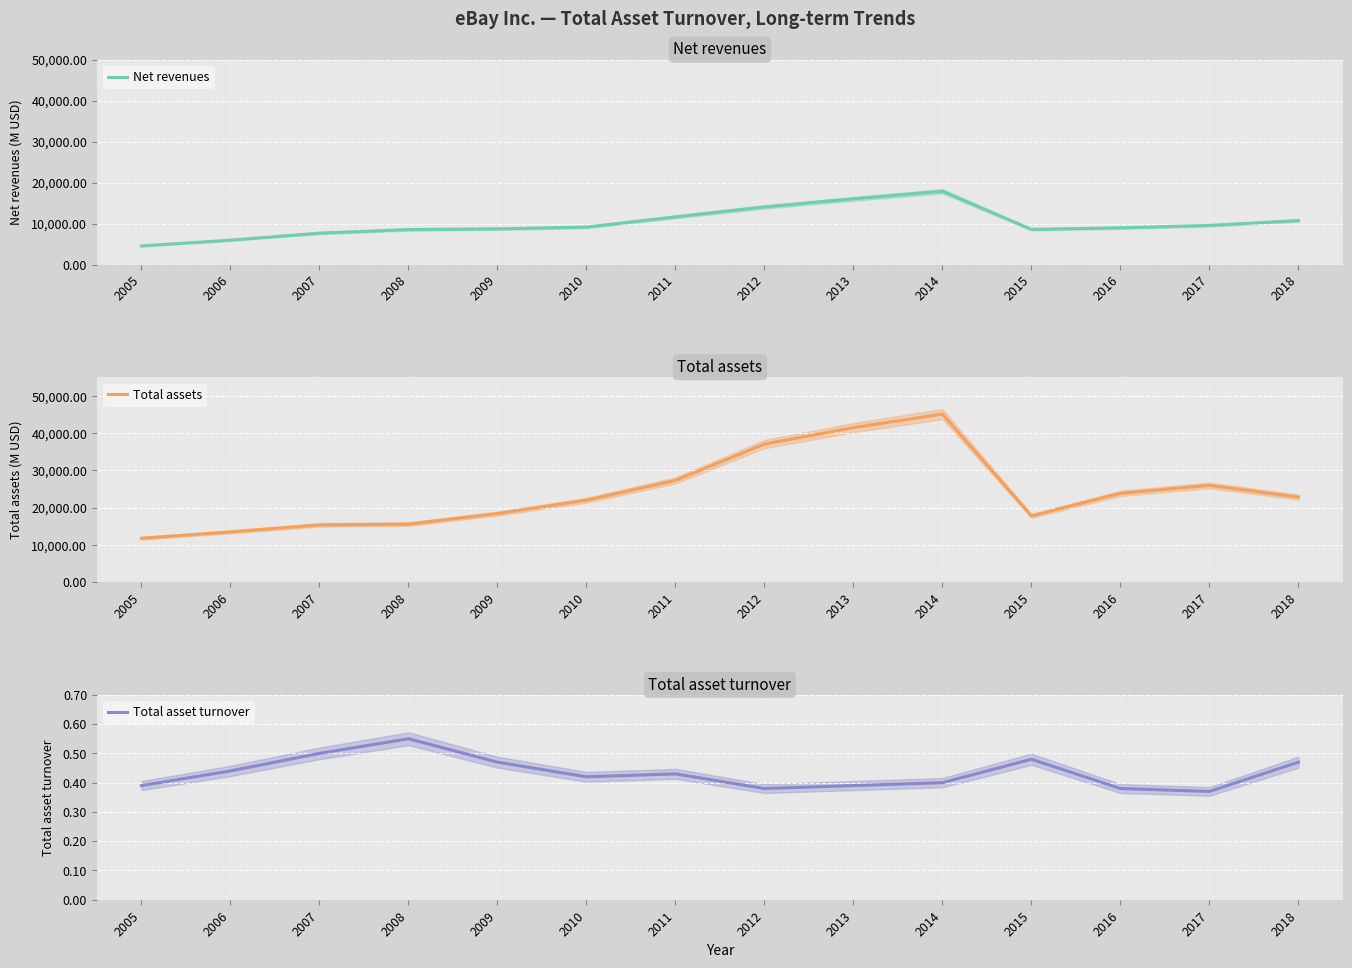

Which series has the largest total across all categories?

Total assets